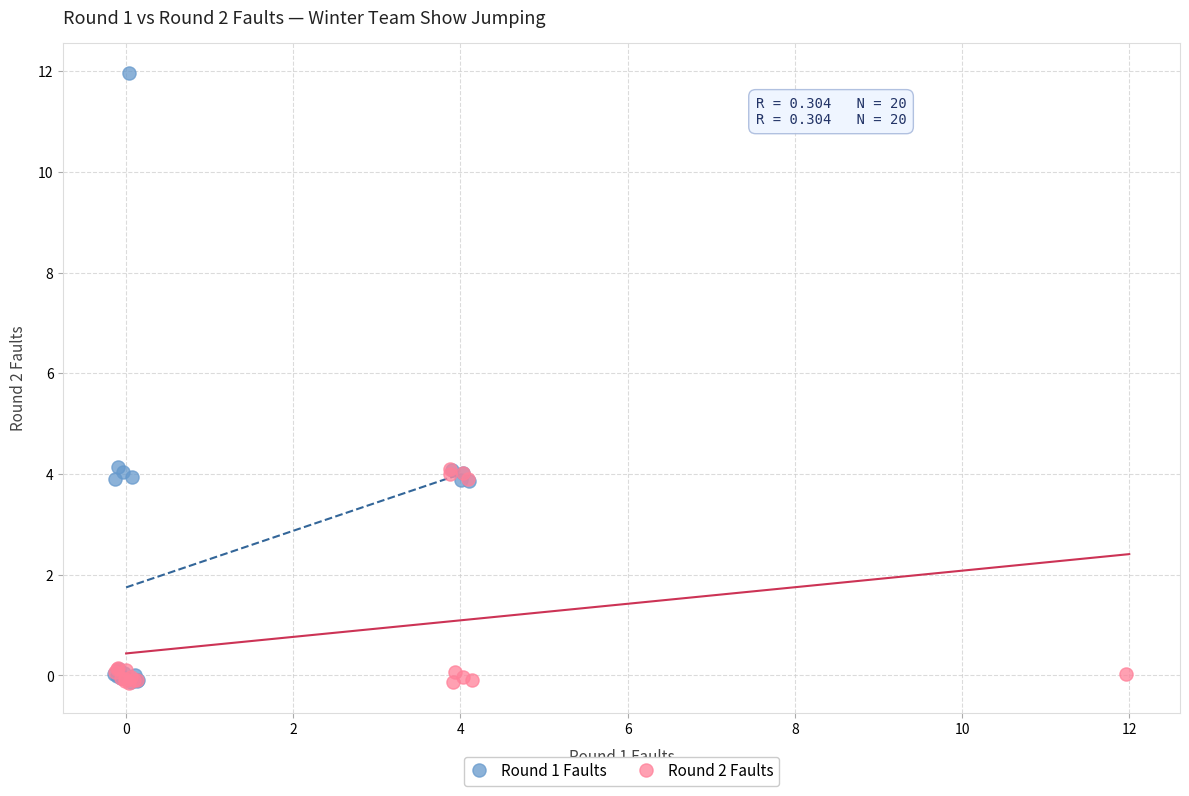

Which series reaches the maximum Y coordinate?

Round 1 Faults